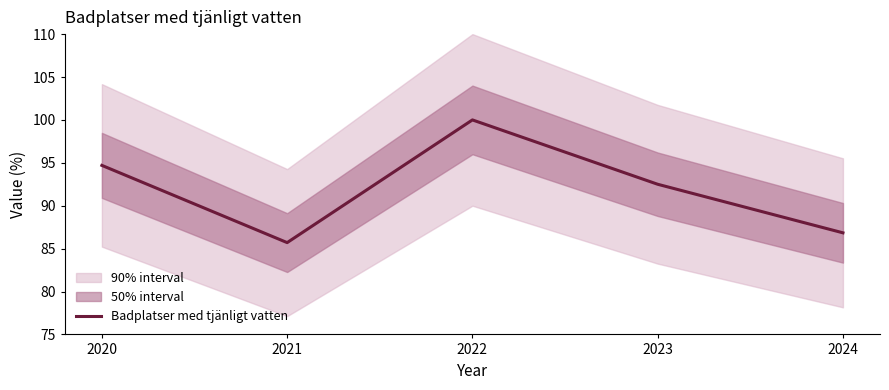

How many interior local peaks (higher than both neighbors) does the data have?

1